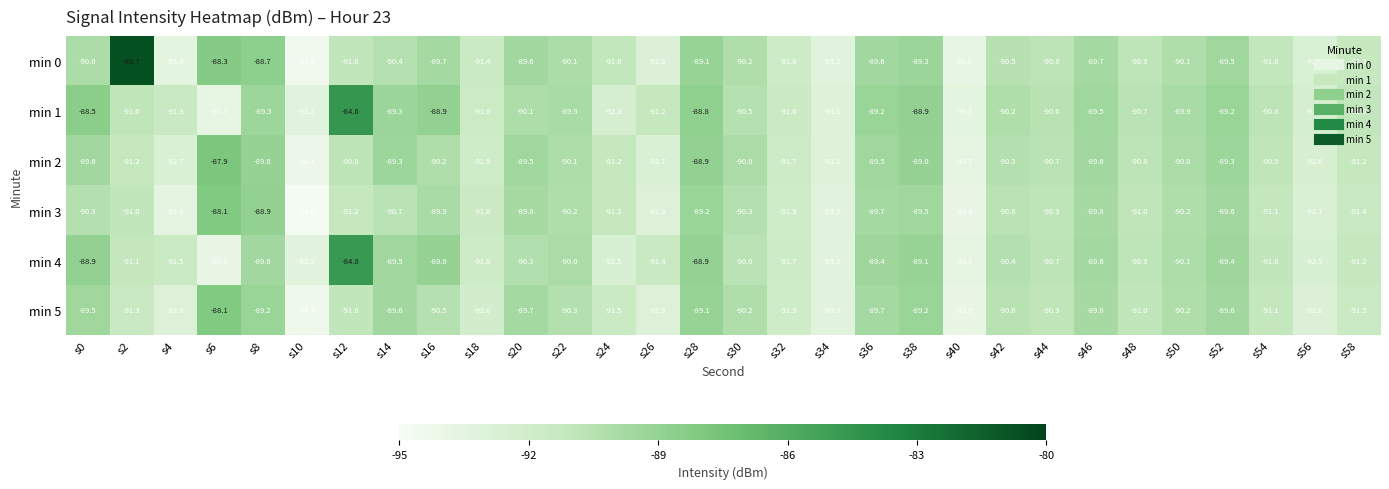

What is the smallest value displayed?

-94.8